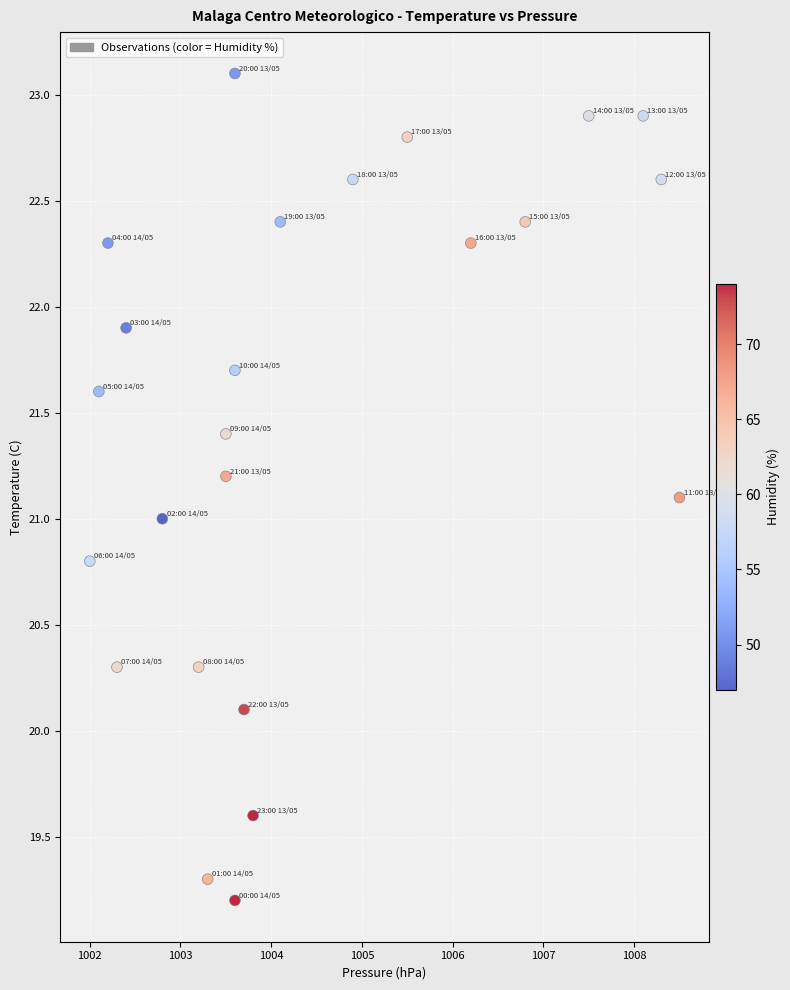

What is the range of Y values (max minus min)?

3.9